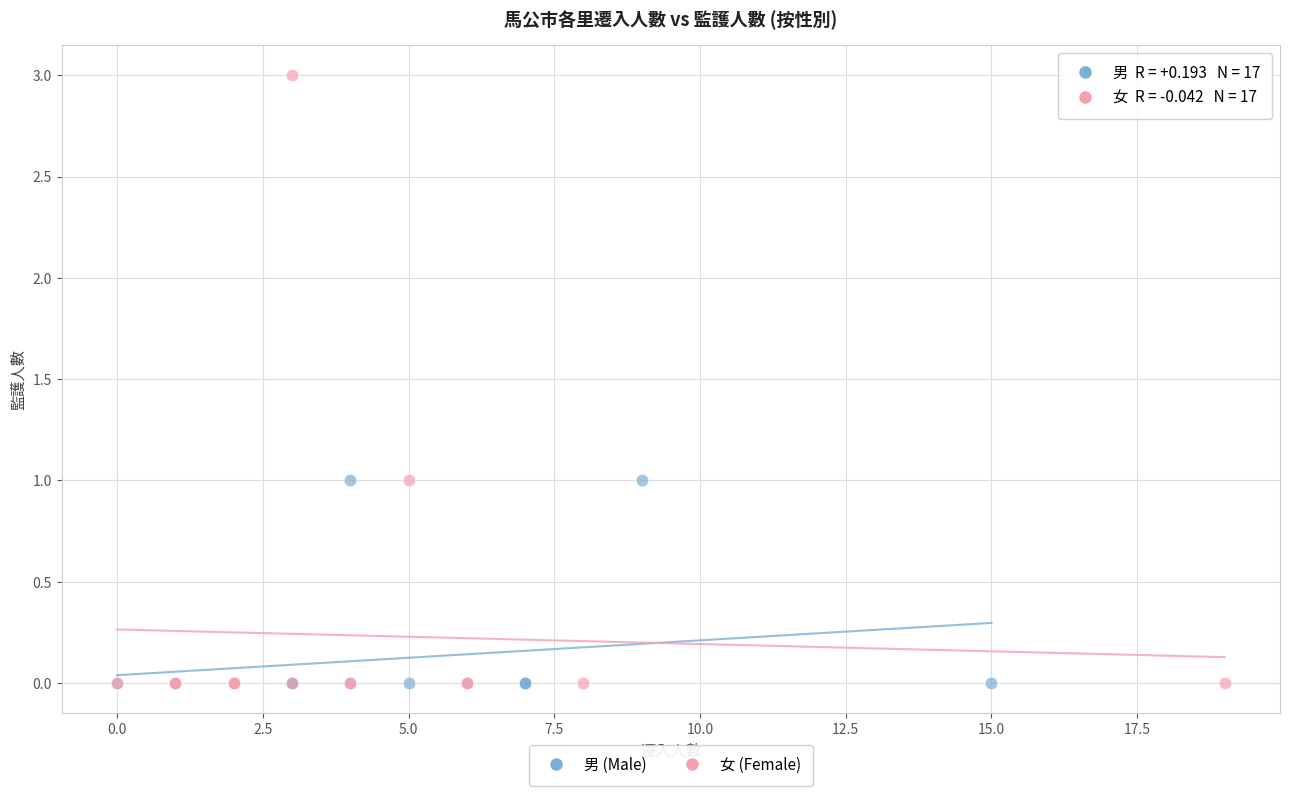

Which series contains the highest Y value?

女 (Female)